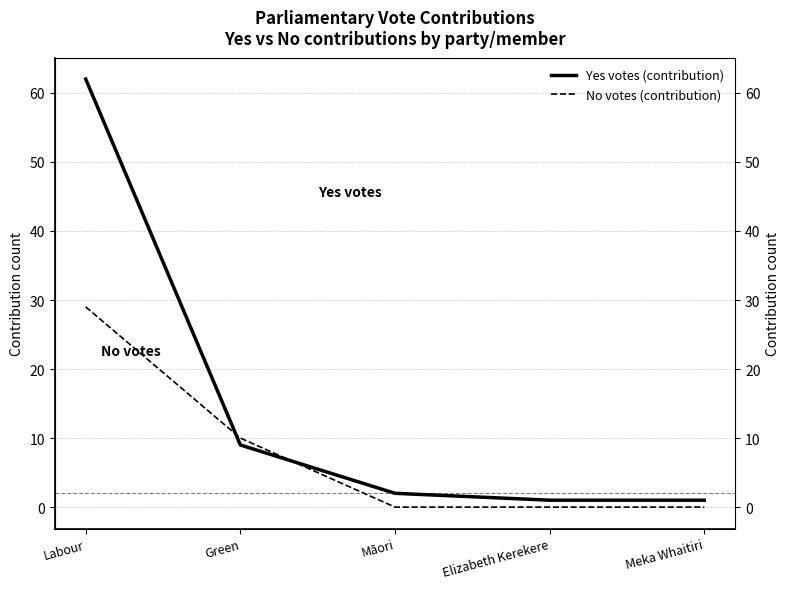

Is the value of Yes votes (contribution) at Green greater than the value of No votes (contribution) at Meka Whaitiri?

Yes